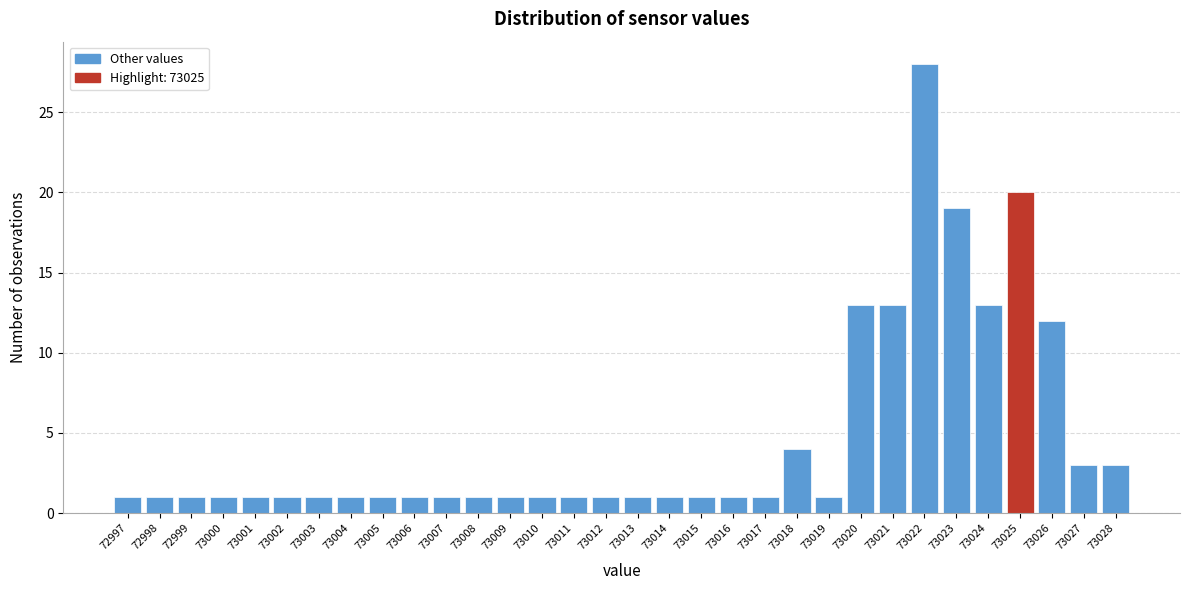

How tall is the bar that spans 73011.5 to 73012.5 on the x-axis? The values are not printed on the chart, so give them approximately, as read against the axis.

1